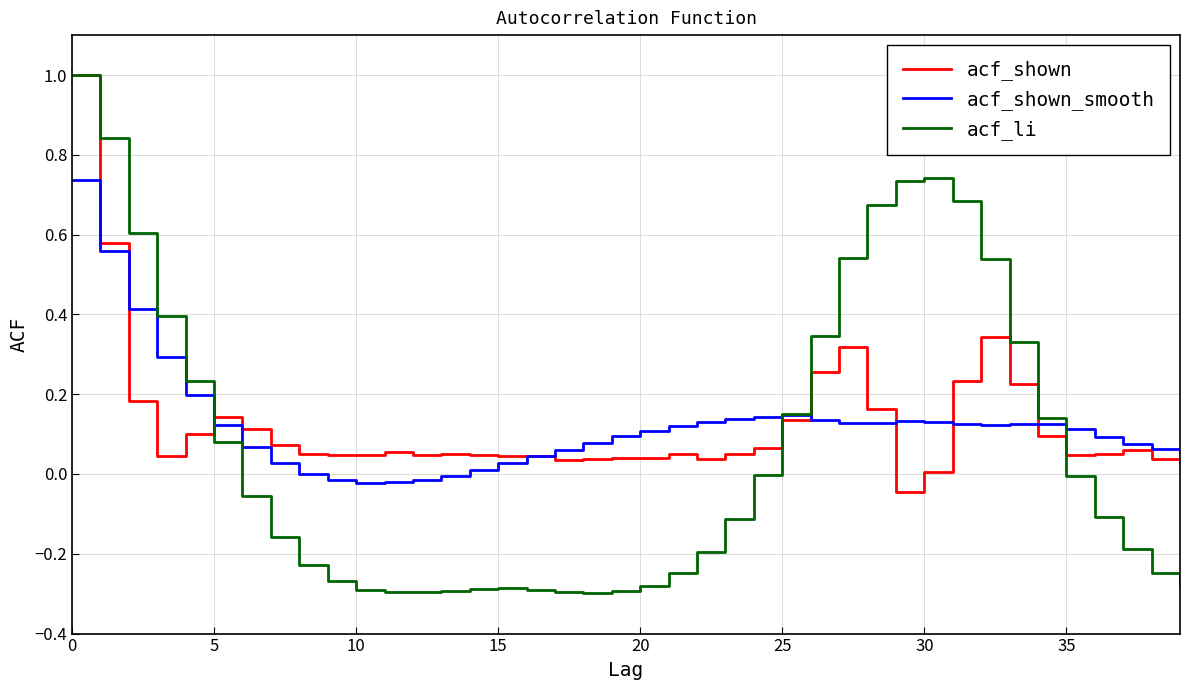

What is the maximum value shown in the chart?

1.0